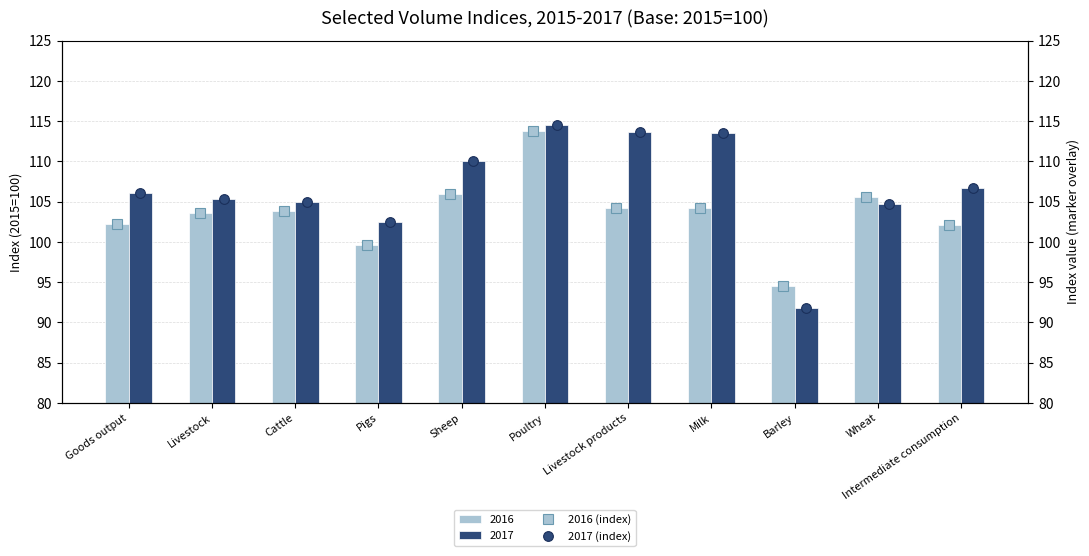

What is the lowest value of the 2016 series?

94.5